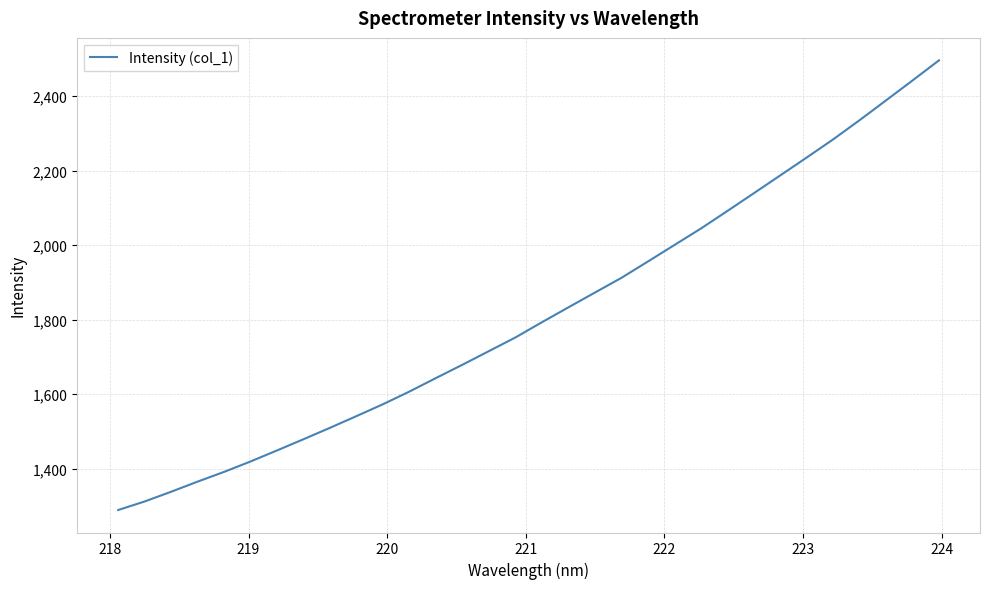

What is the difference between the maximum and minimum values?

1206.8